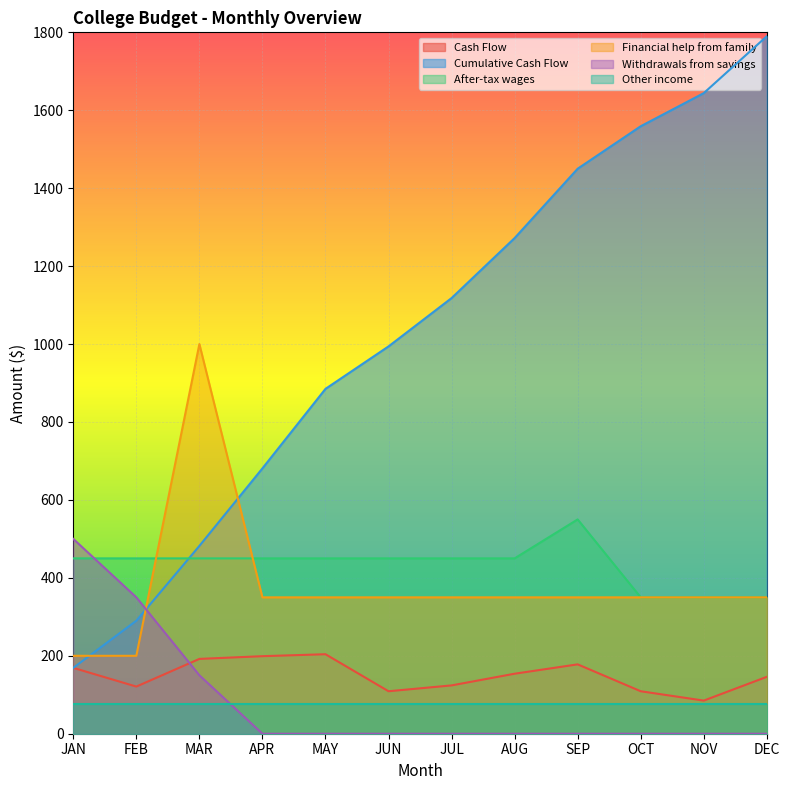

How many times do Withdrawals from savings and Financial help from family cross each other?

1